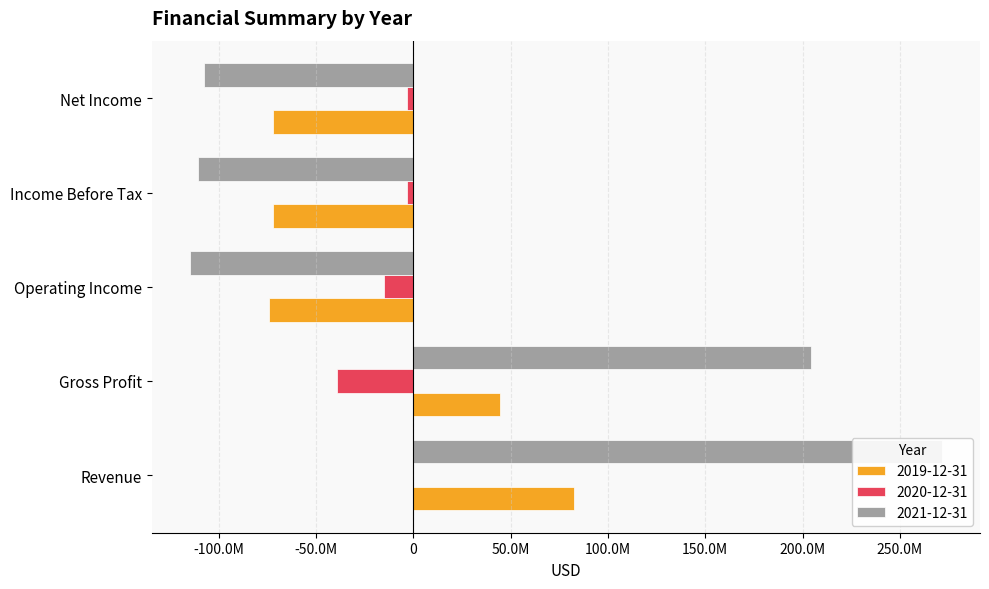

Is the value of 2021-12-31 at Income Before Tax greater than the value of 2020-12-31 at Operating Income?

No